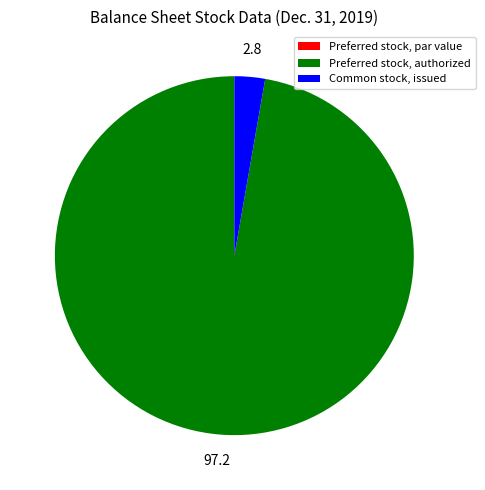

The Common stock, issued slice represents 3% of the pie. True or false?

True